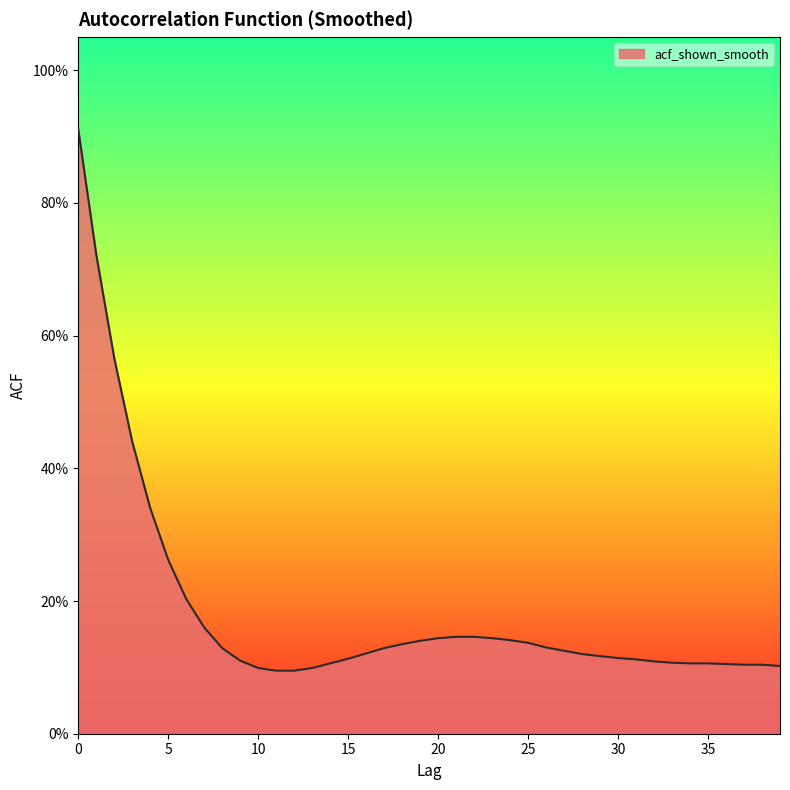

What is the difference between the maximum and second lowest values?

0.8